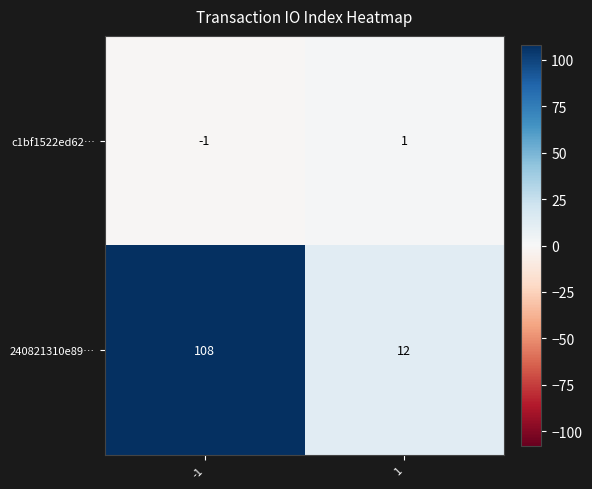

Read the 240821310e89… value at -1, to the nearest 10.

110